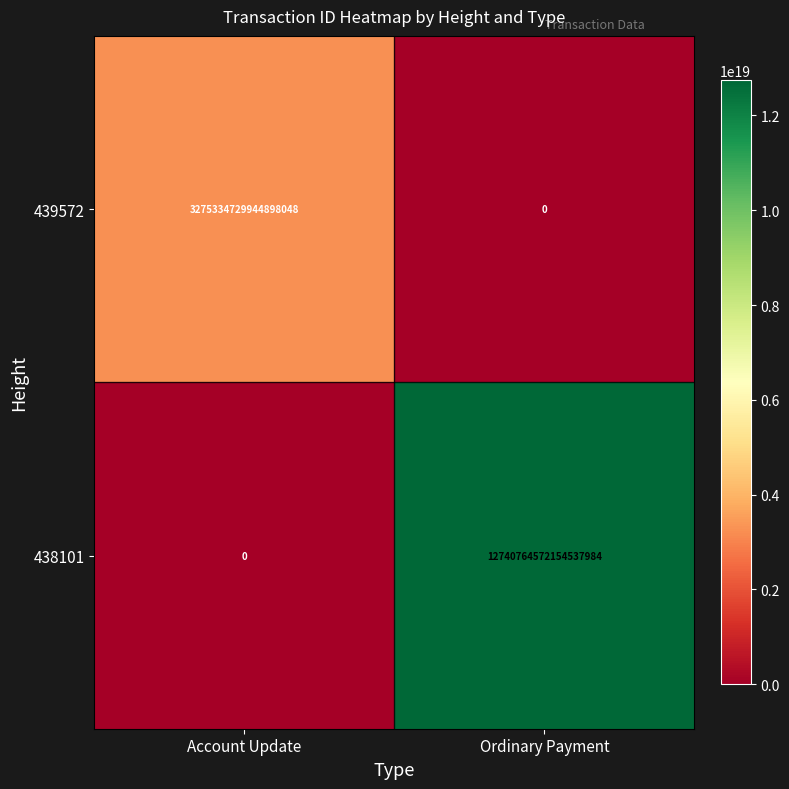

Where is 439572 nearest to the value 1637667364972449024?

Account Update